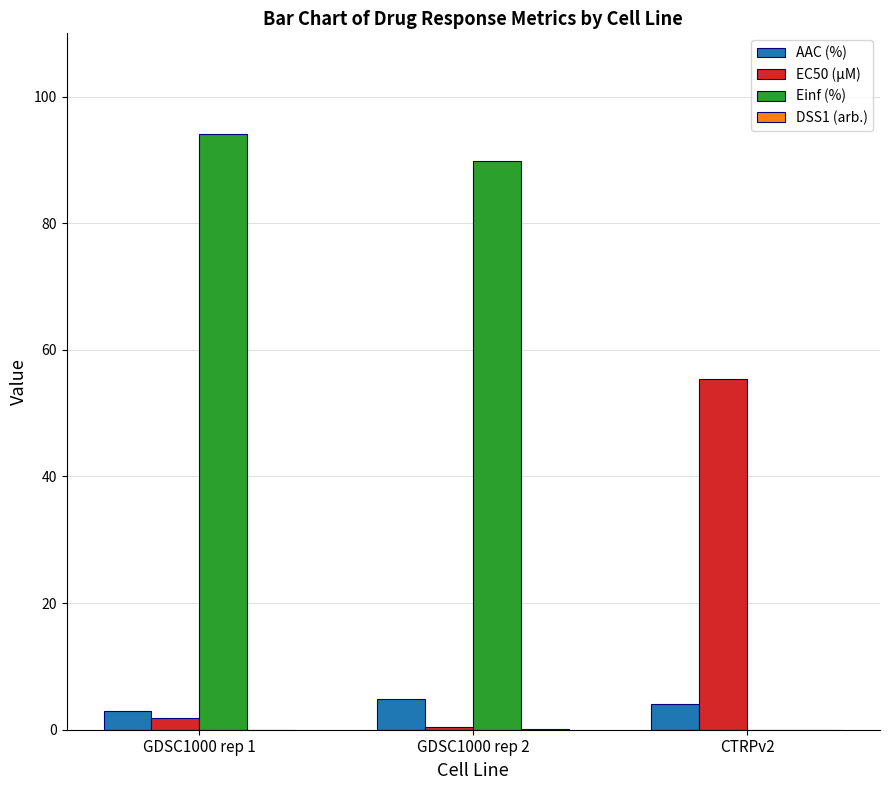

Where does the EC50 (µM) series first go above 1?

GDSC1000 rep 1